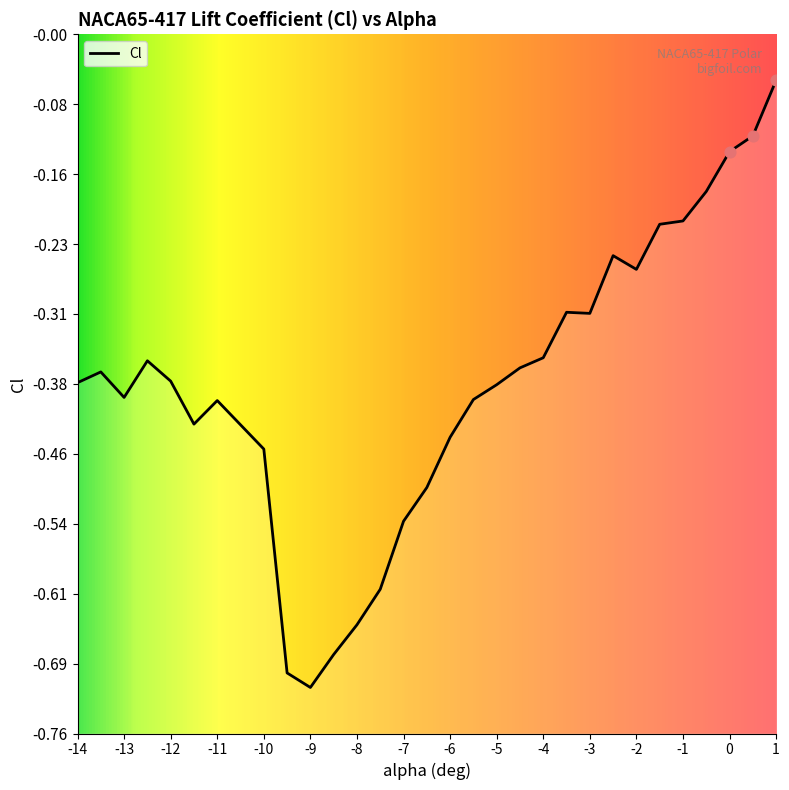

Between -11 and -5.5, which is larger?

-5.5